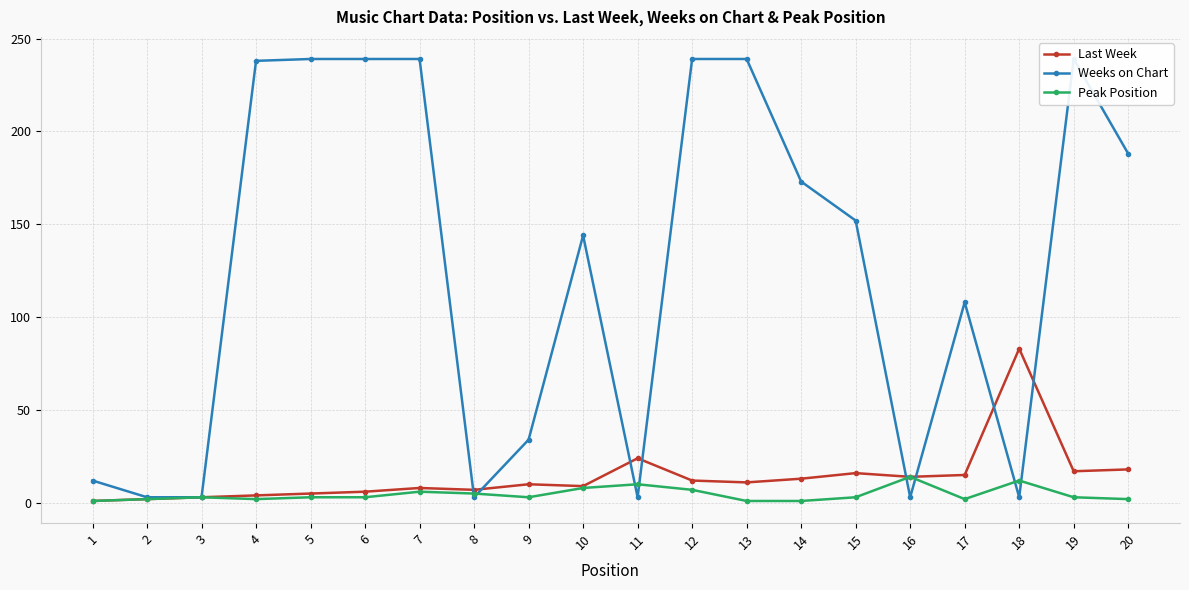

What are all the series names shown in the legend?

Last Week, Weeks on Chart, Peak Position